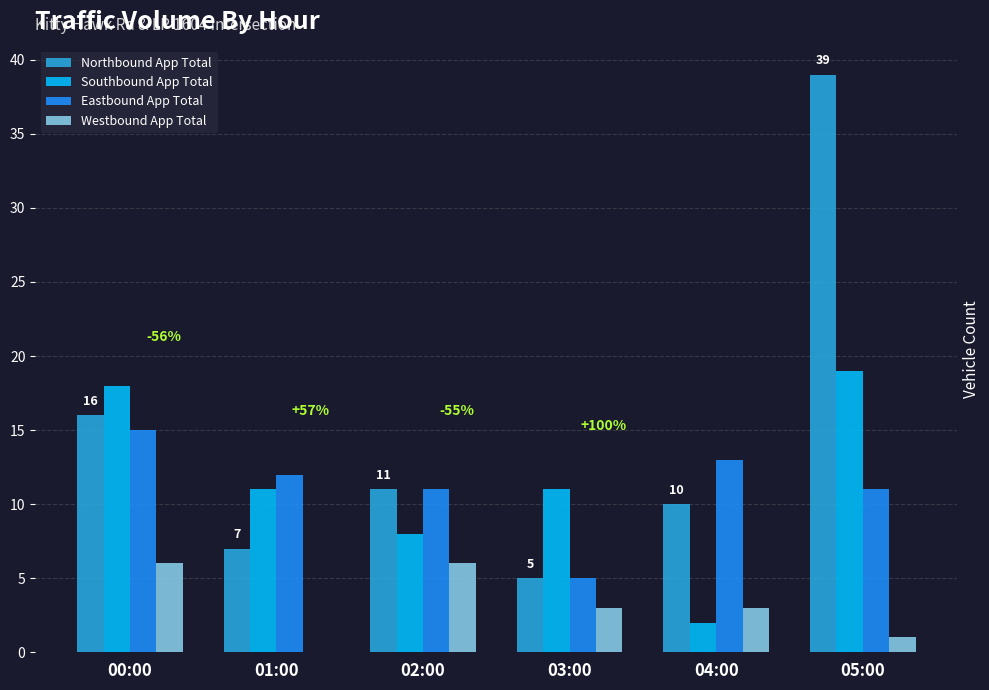

The value of Westbound App Total at 02:00 is 6. True or false?

True